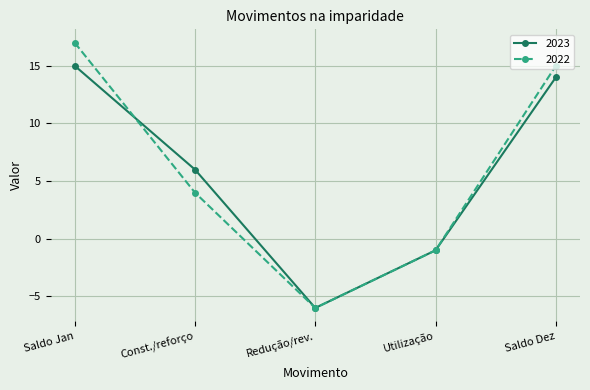

At which category is the sum across all series the highest?

Saldo Jan